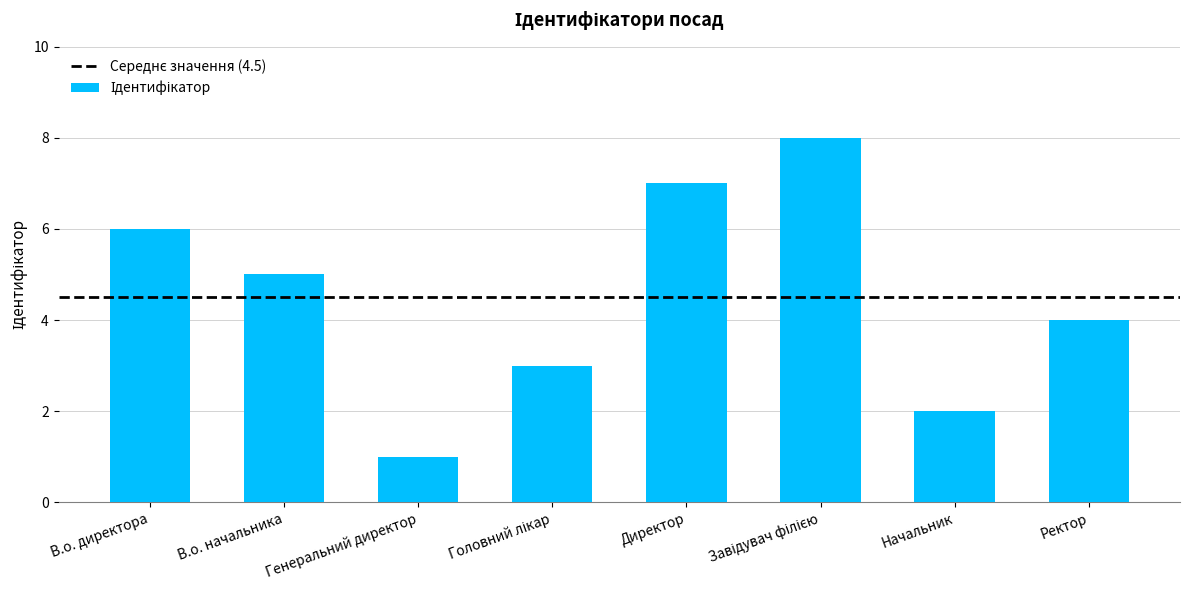

How many categories are shown in the chart?

8